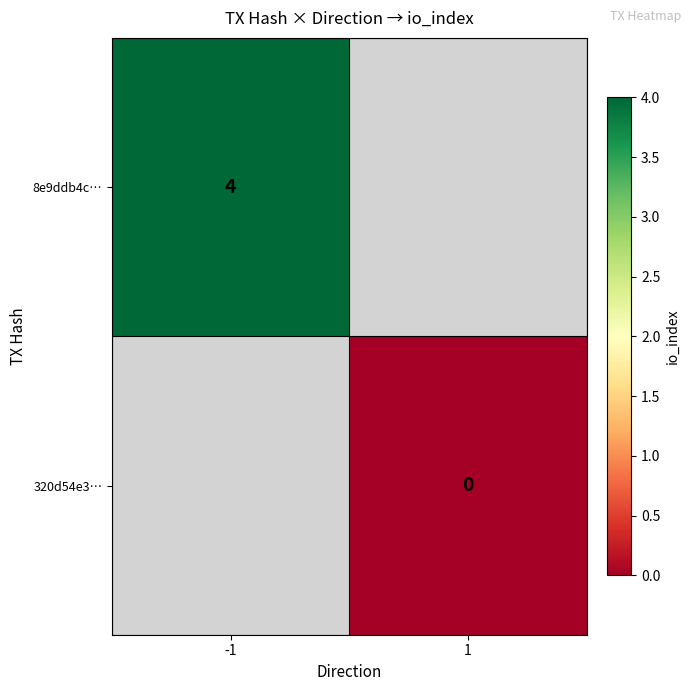

Is it true that 8e9ddb4c… equals 3 at -1?

False